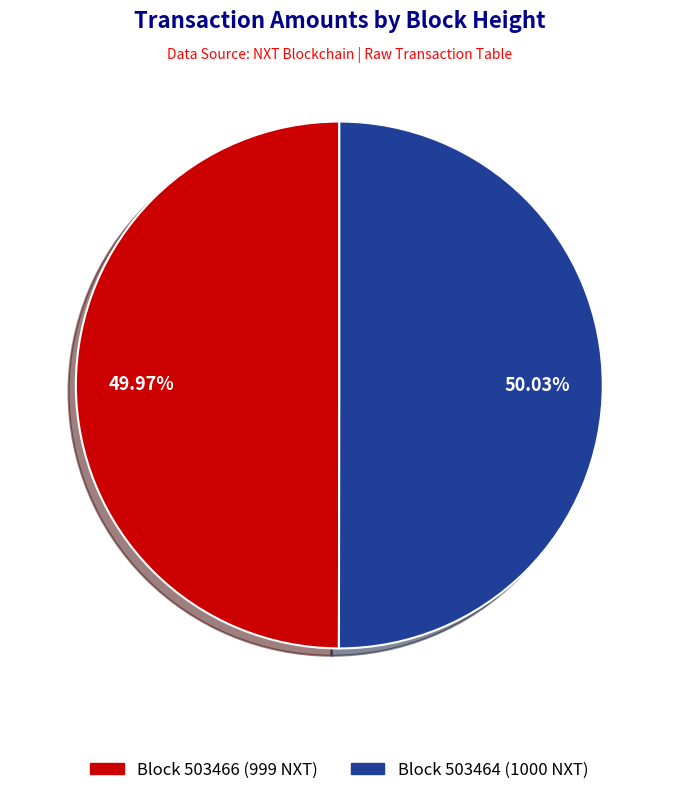

Is there a majority slice in this chart?

Yes